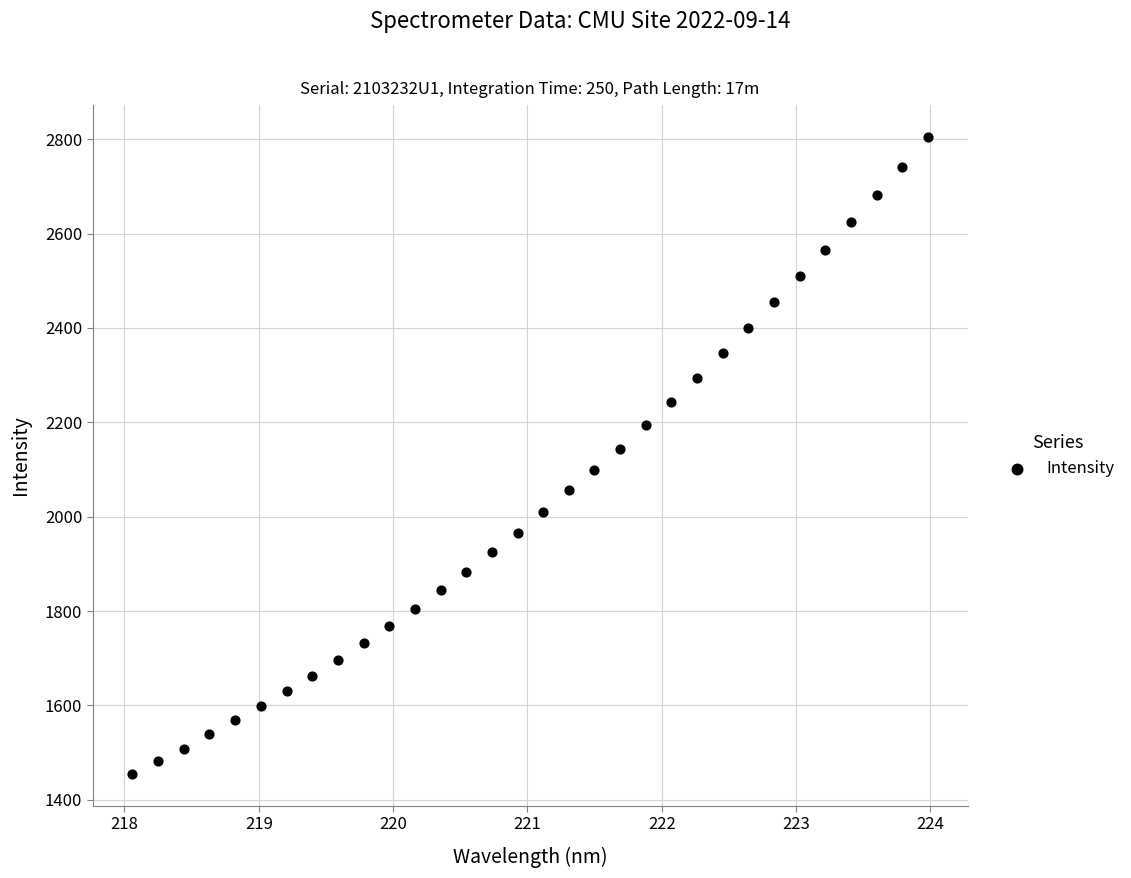

What is the range of Y values (max minus min)?

1349.4